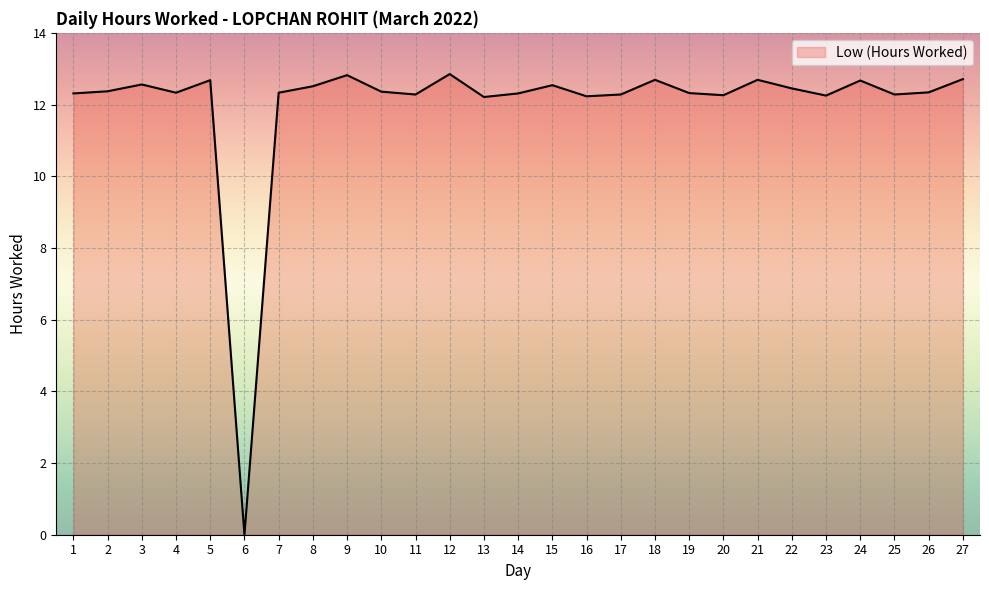

What is the approximate value at 26?

12.3